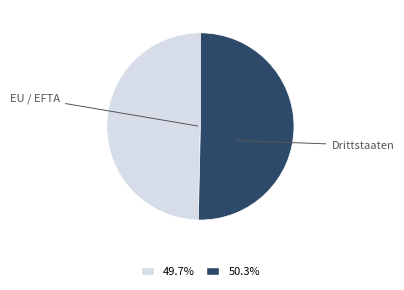

Which category accounts for the majority?

Drittstaaten